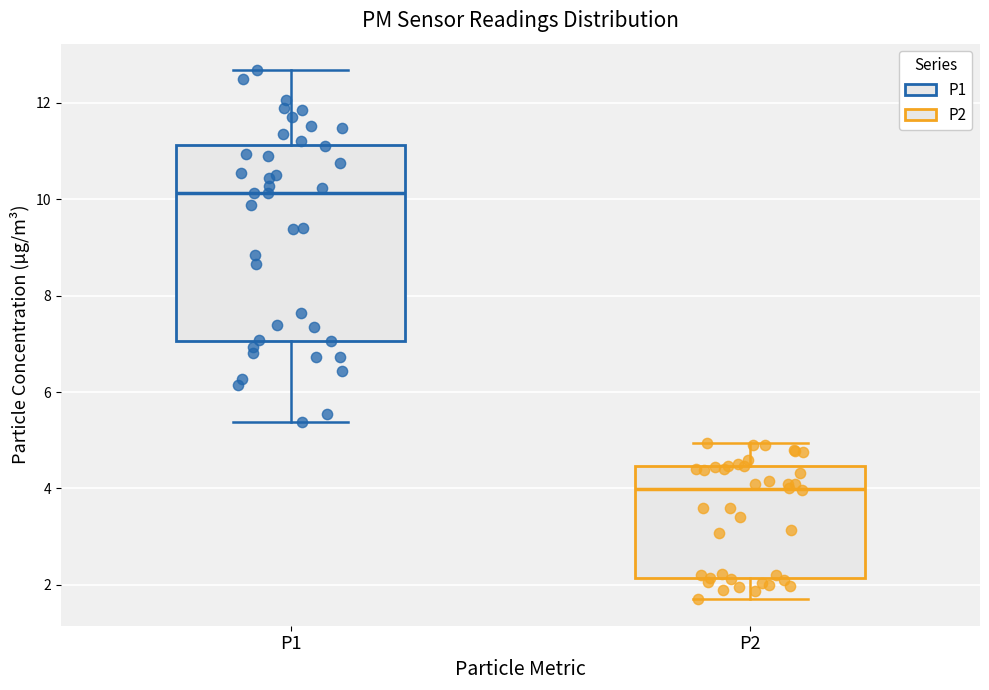

Comparing the boxes themselves (not the whiskers), which one is the tallest?

P1